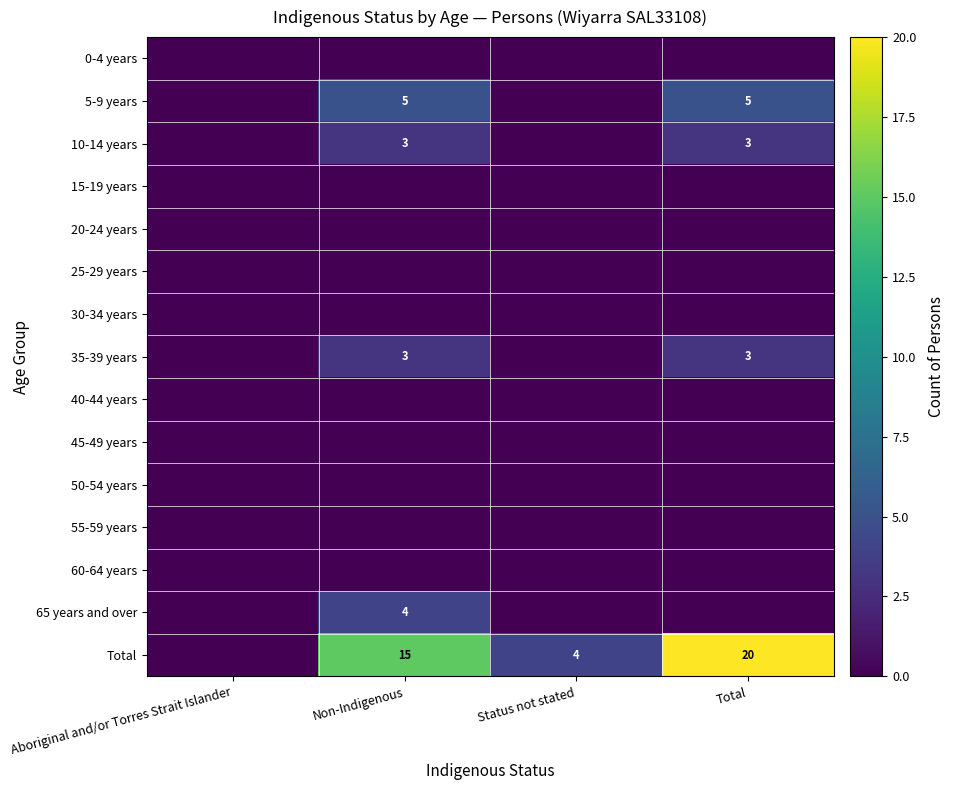

What is the difference between the Total values at Non-Indigenous and Total?

5